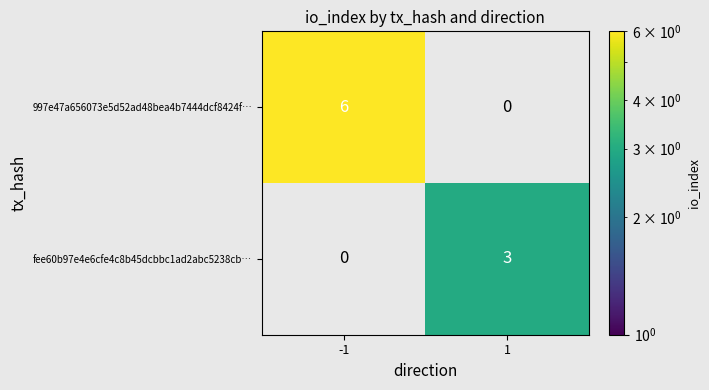

How many series are shown in this chart?

2